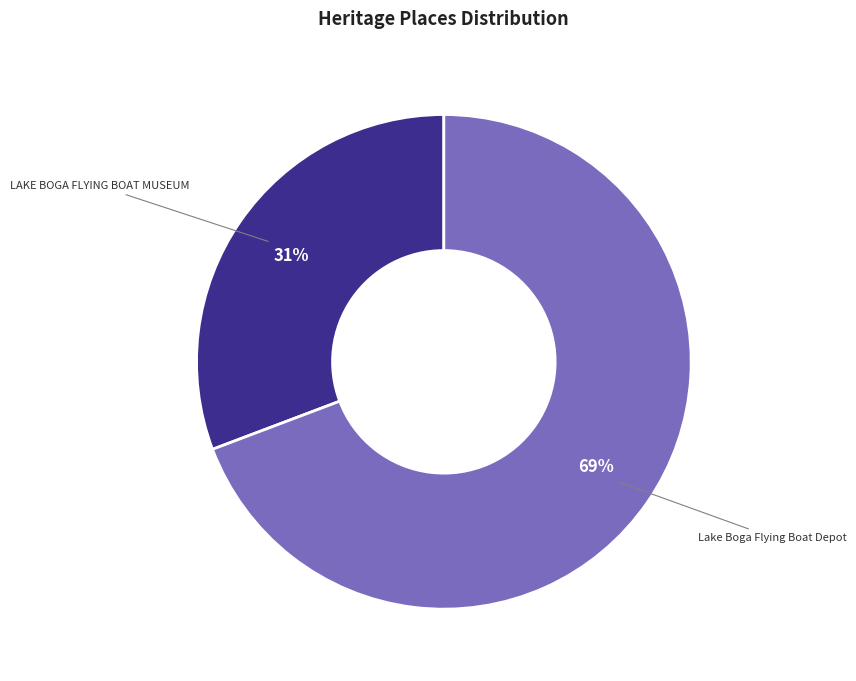

To the nearest percent, what percentage of the pie is LAKE BOGA FLYING BOAT MUSEUM?

31%